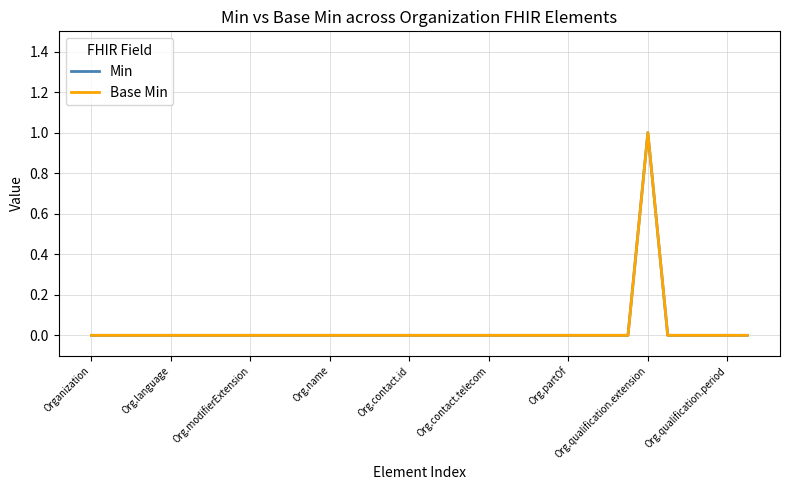

True or false: Min and Base Min cross at least once.

False